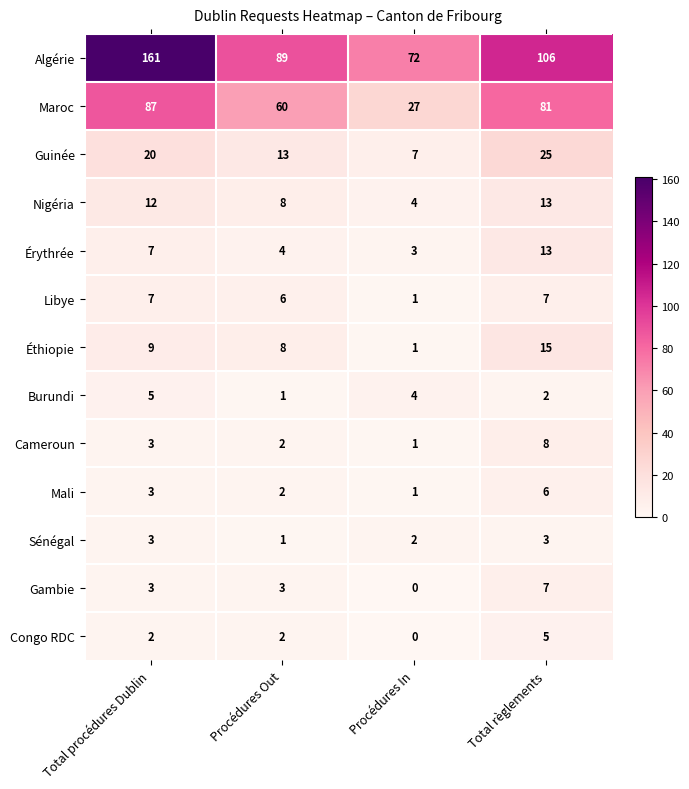

Which series has the largest total across all categories?

Algérie